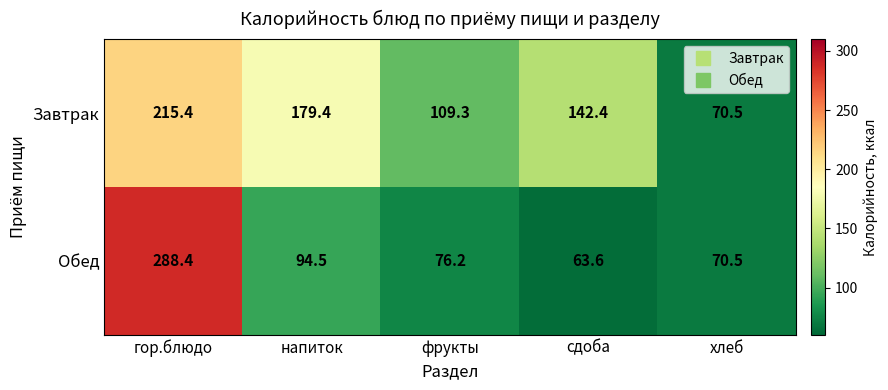

Reading left to right, what are all the values shown in this chart?

Завтрак: 215.4	179.4	109.3	142.4	70.5
Обед: 288.4	94.5	76.2	63.6	70.5